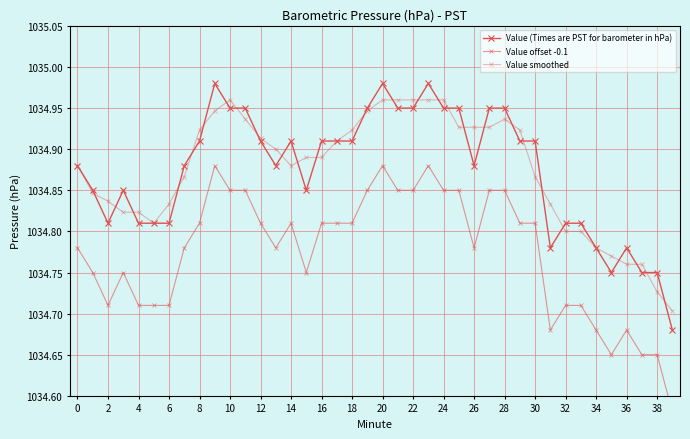

How many interior local peaks does the Value smoothed series have?

2